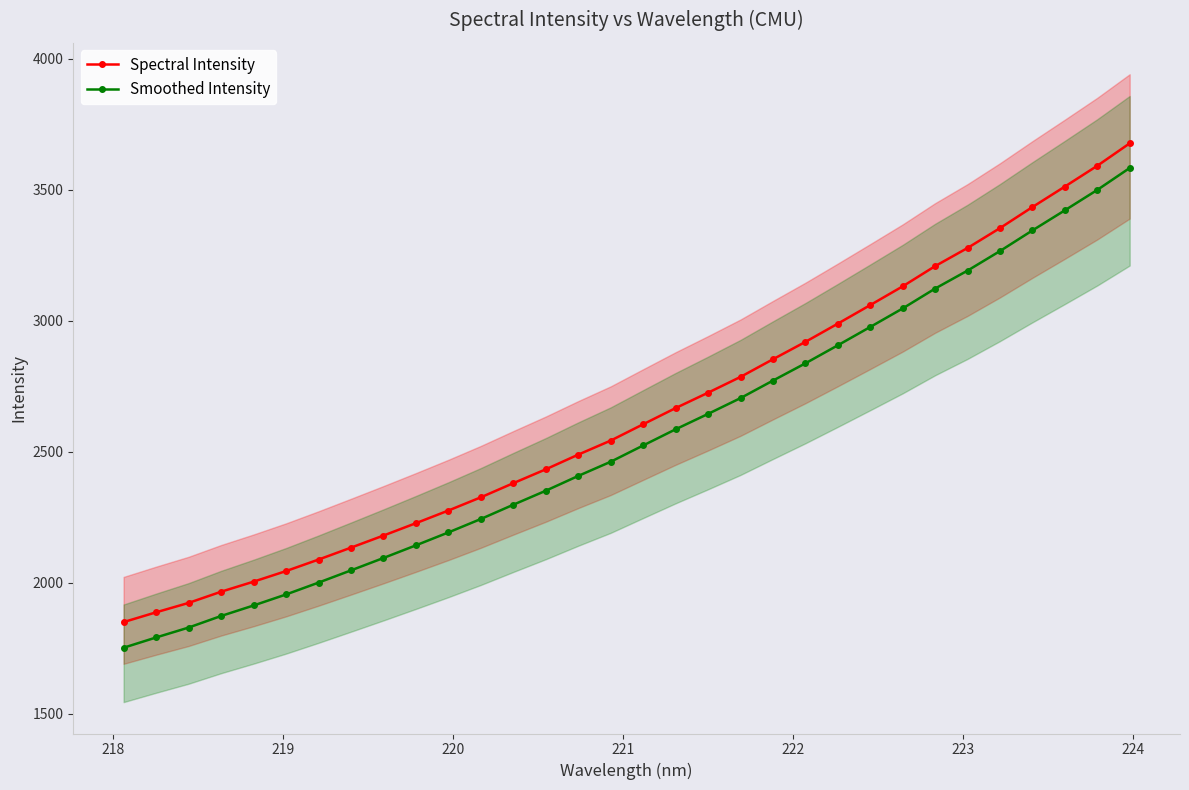

What is the value of the Smoothed Intensity point at the 31st from the left?

3499.5